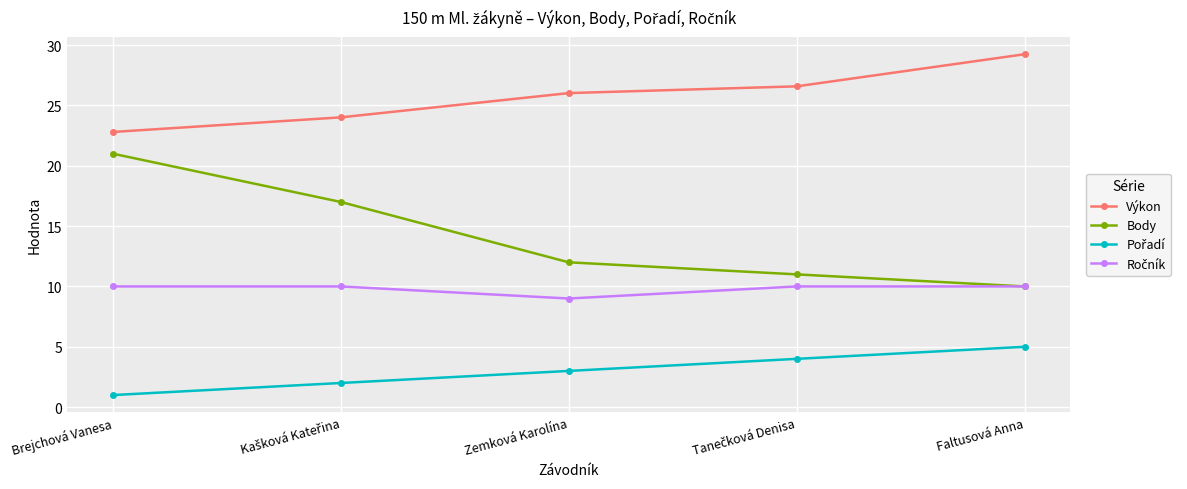

The Body series shows 21.0 at Brejchová Vanesa. True or false?

True